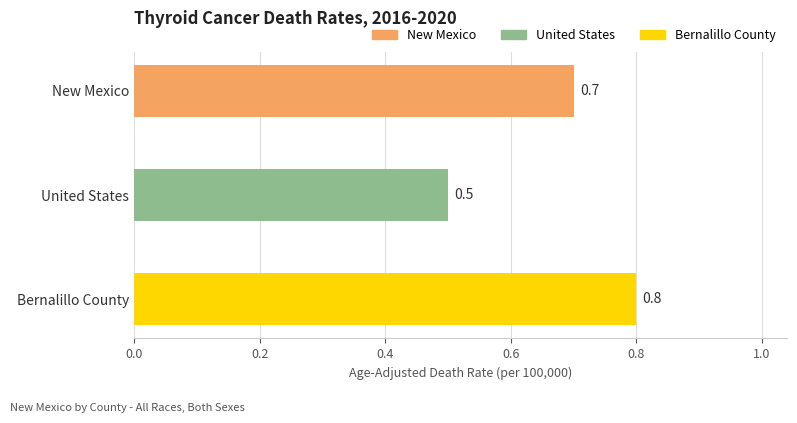

What is the difference between the maximum and second lowest values?

0.1